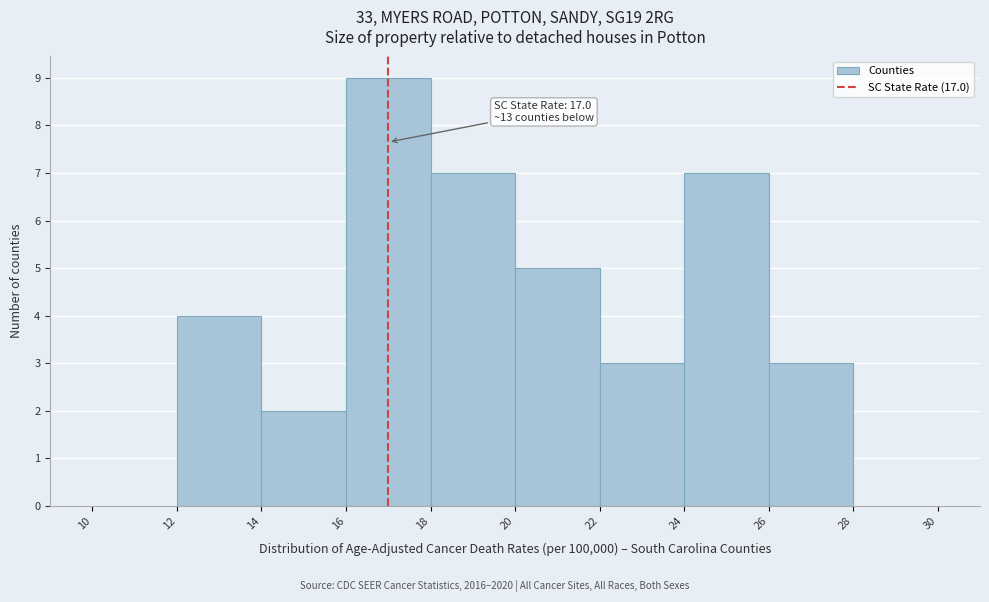

Over which range of the x-axis is the bar tallest?

16 to 18